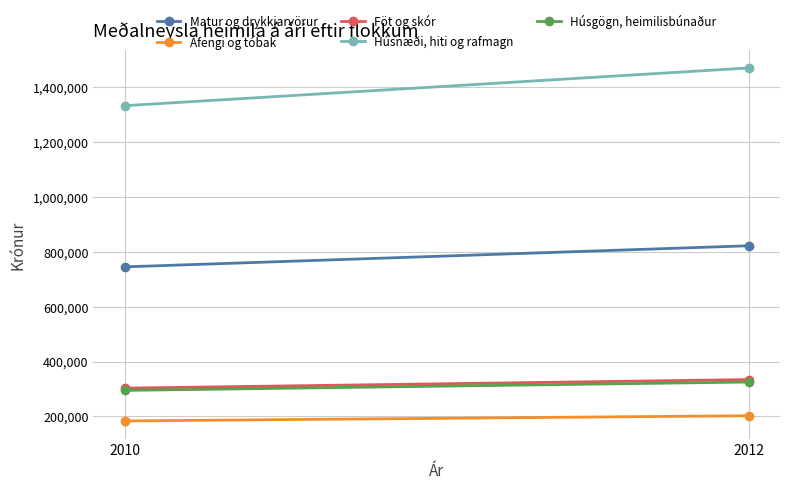

What are all the series names shown in the legend?

Matur og drykkjarvörur, Áfengi og tóbak, Föt og skór, Húsnæði, hiti og rafmagn, Húsgögn, heimilisbúnaður